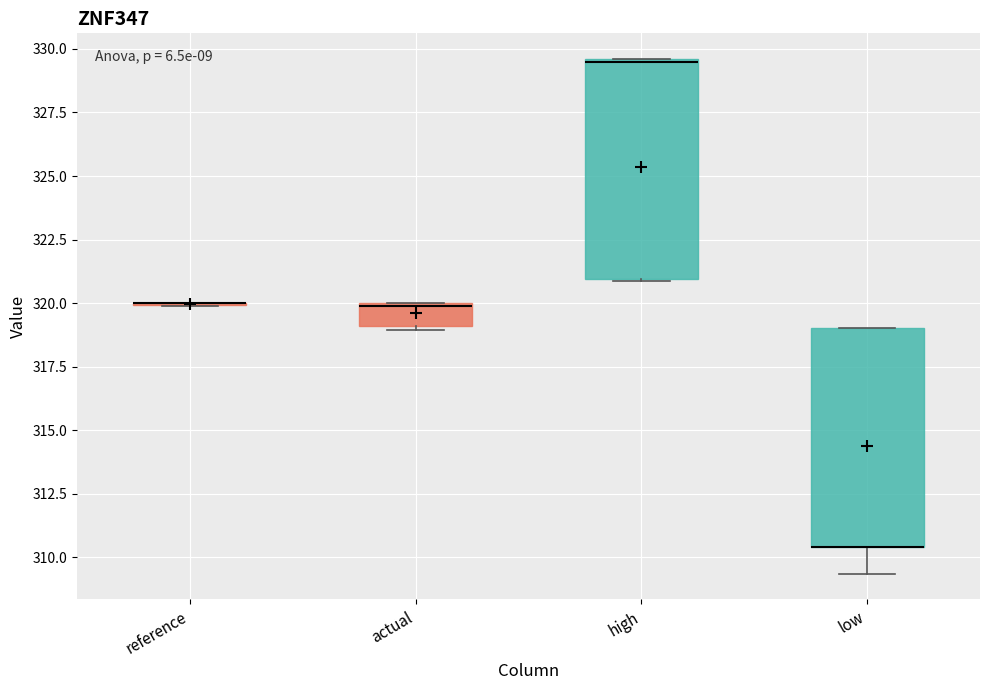

Where is the upper edge of the box for actual on the y-axis? The values are not printed on the chart, so give them approximately, as read against the axis.

320.0